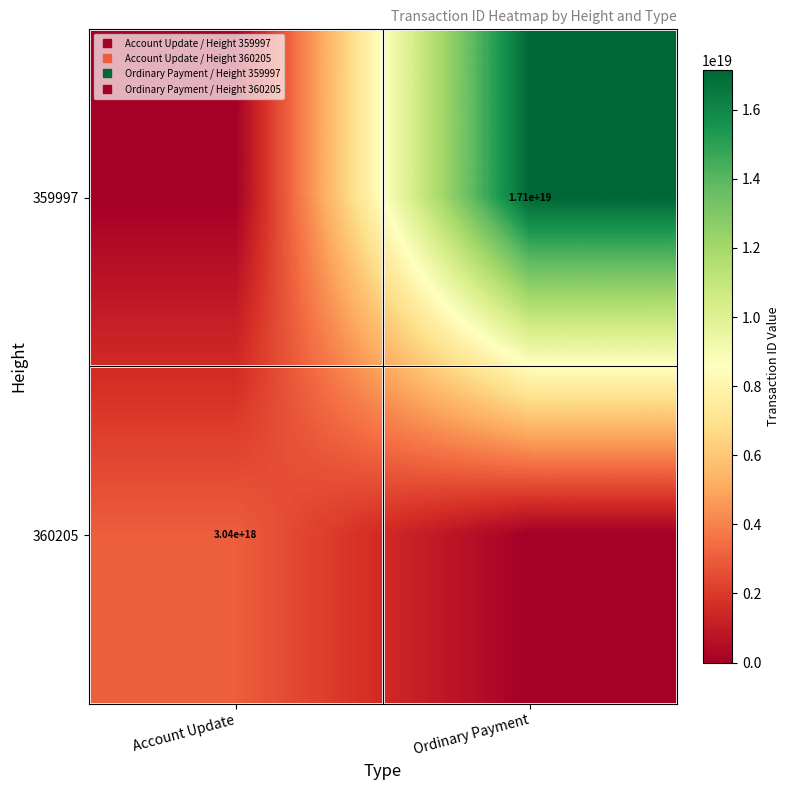

Rank the series by their maximum value, from highest to lowest.

359997, 360205